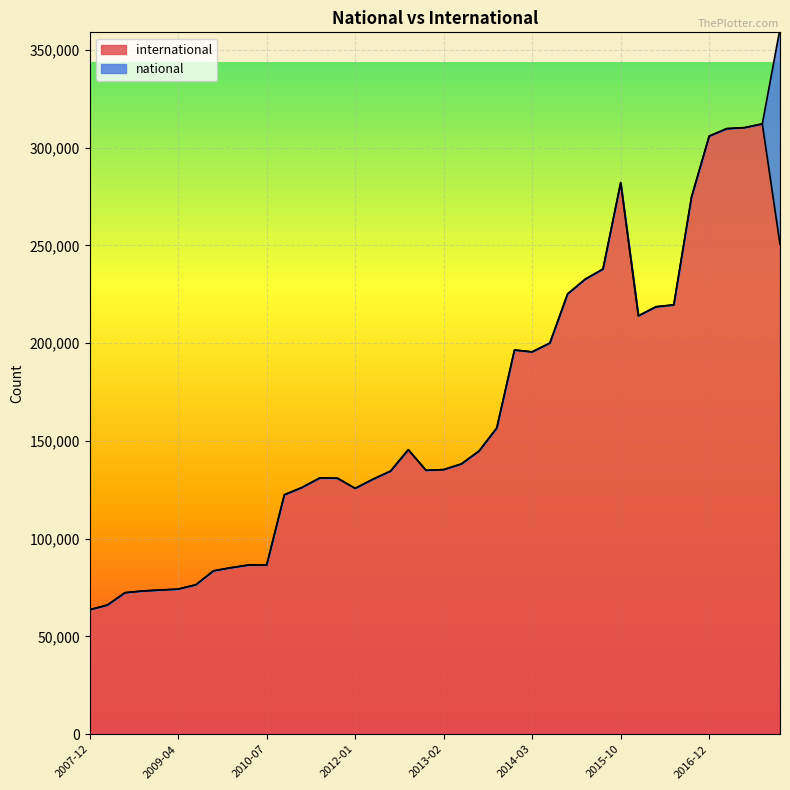

What is the label of the 27th point from the left?

2014-09-08